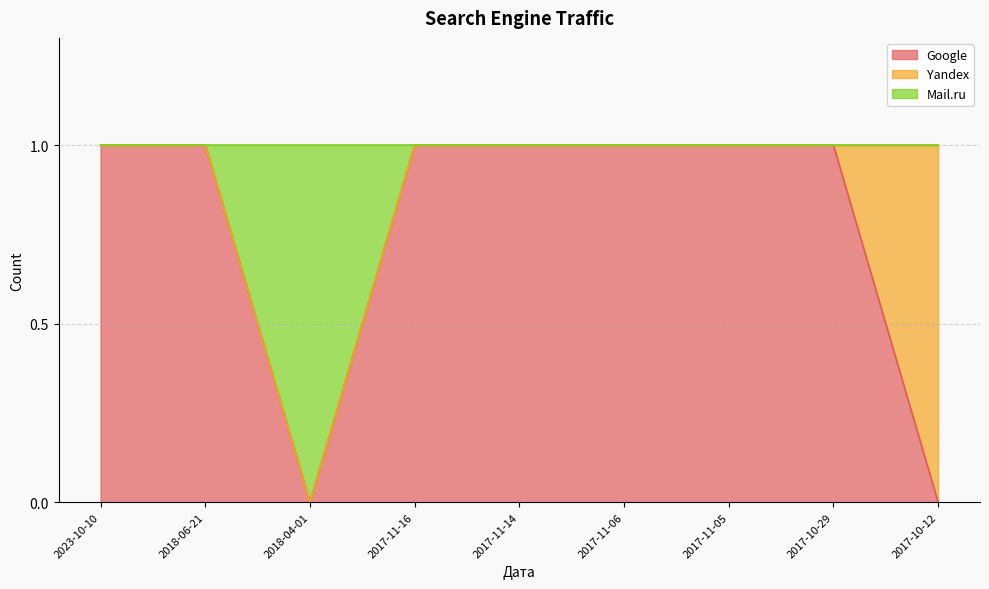

What is the sum of the Google values at 2017-10-29 and 2023-10-10?

2